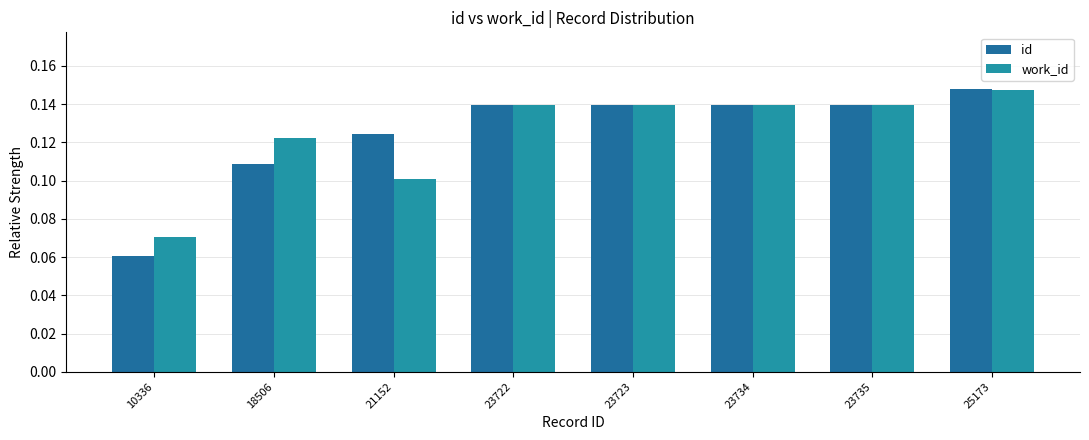

The work_id series shows 0.1 at 25173. True or false?

True